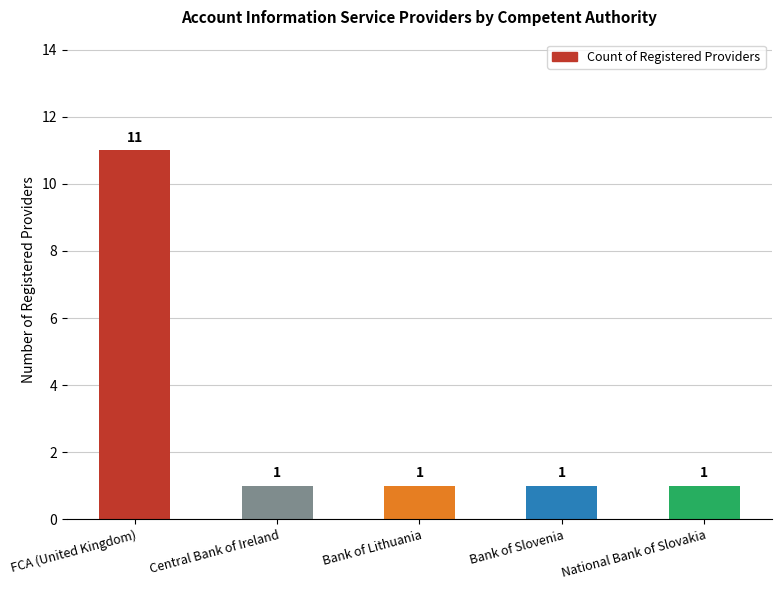

What value does the data have at FCA (United Kingdom)?

11